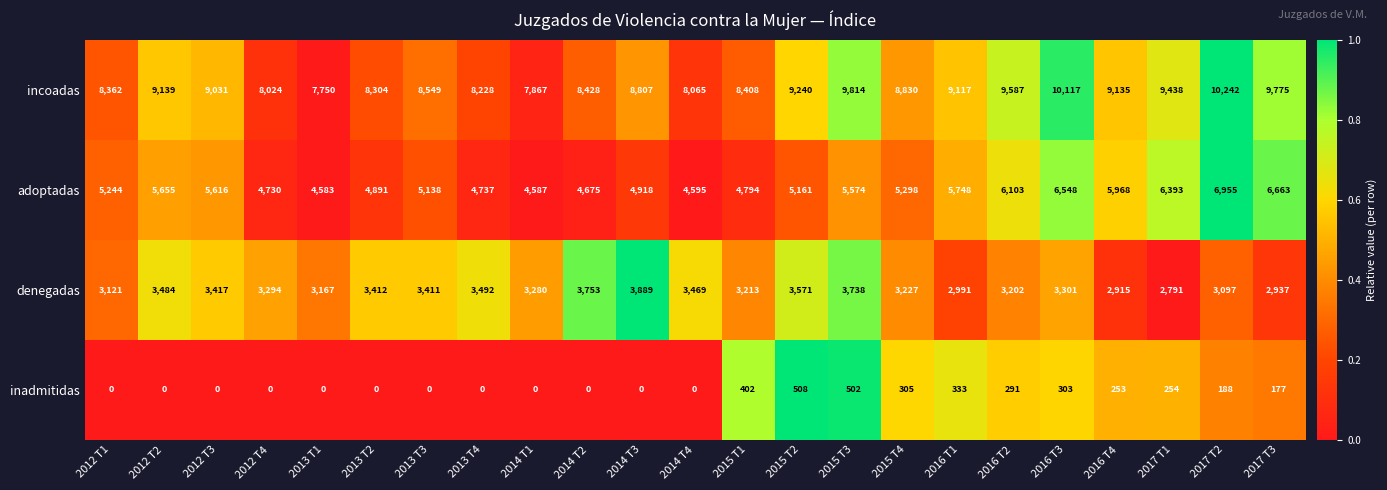

Is the value of denegadas at 2016 T4 greater than the value of adoptadas at 2017 T2?

No